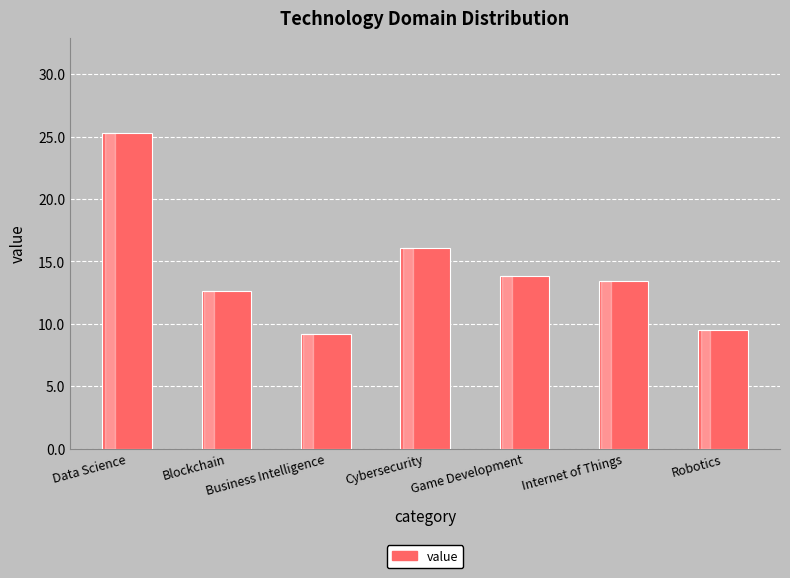

What is the ratio of the value at Robotics to the value at Internet of Things?

0.7